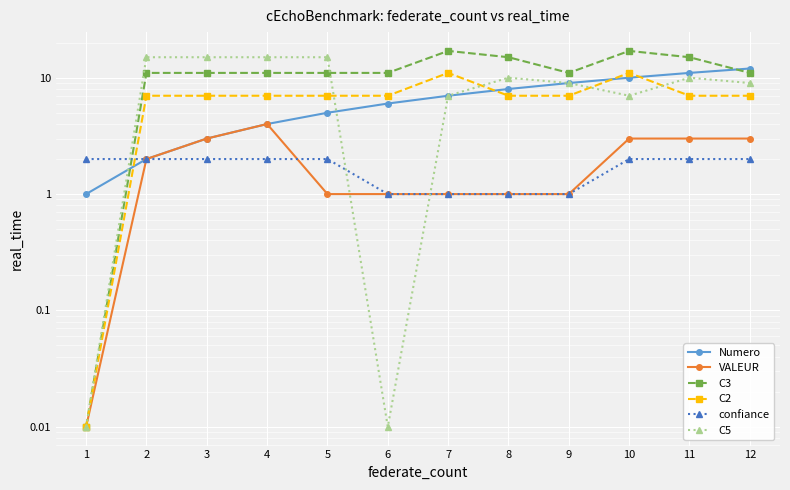

Which series has the widest spread of values?

C3